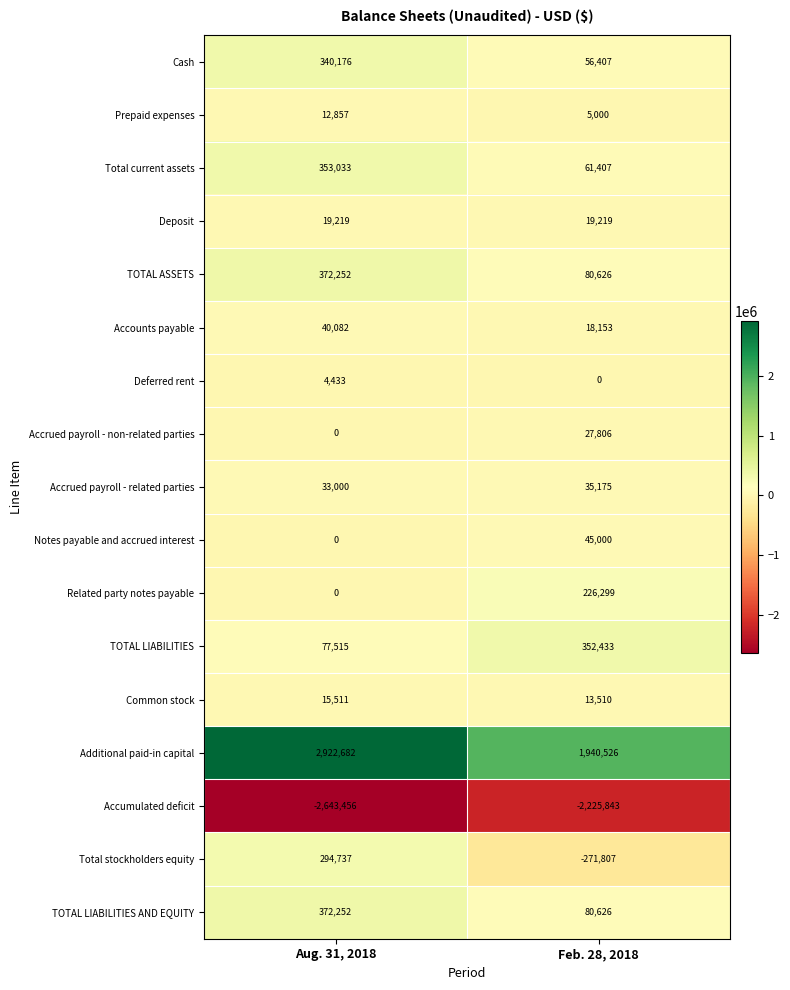

What is the sum of all Total stockholders equity values?

22930